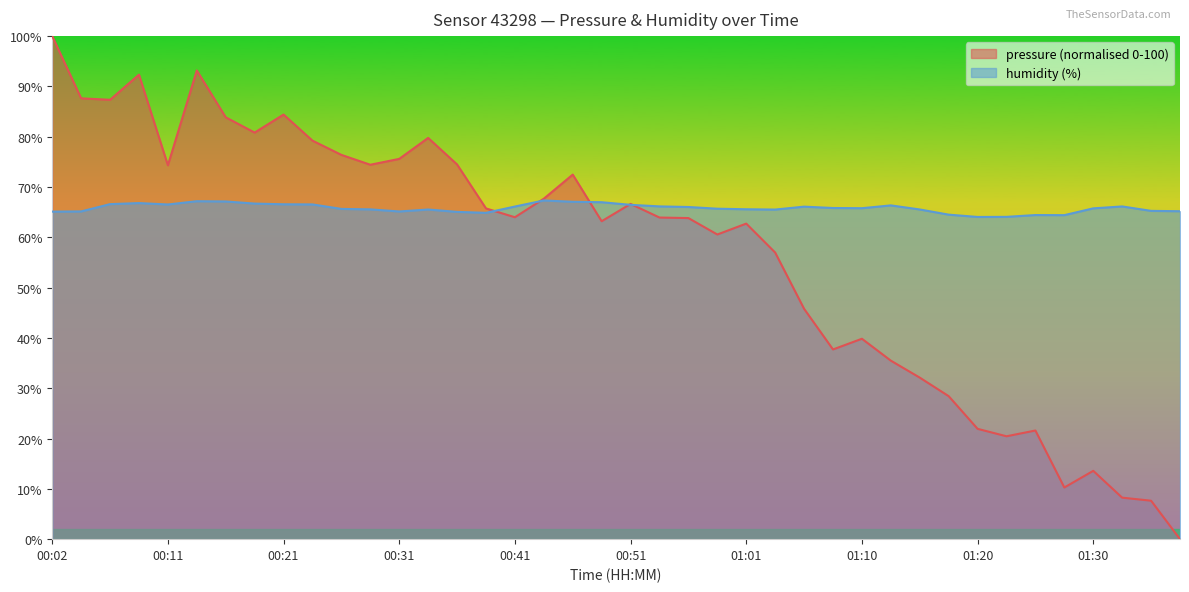

Does the chart have visible grid lines?

No